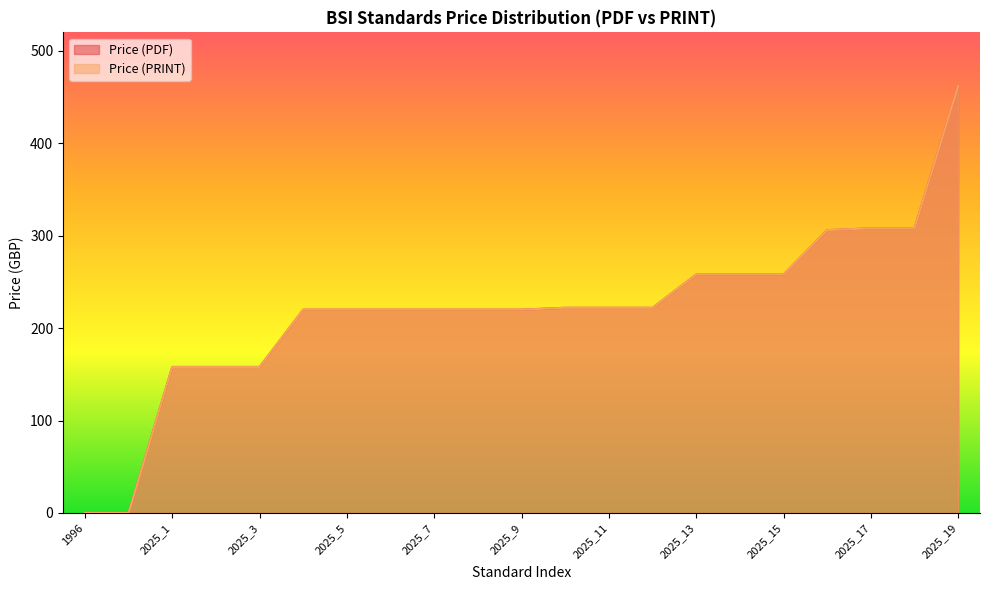

Reading left to right, transcribe all the data shown in this chart.

Price (PDF): 1996=0	2020=0	2025_1=158	2025_2=158	2025_3=158	2025_4=220	2025_5=220	2025_6=220	2025_7=220	2025_8=220	2025_9=220	2025_10=222	2025_11=222	2025_12=222	2025_13=258	2025_14=258	2025_15=258	2025_16=306	2025_17=308	2025_18=308	2025_19=462
Price (PRINT): 1996=0	2020=0	2025_1=158	2025_2=158	2025_3=158	2025_4=220	2025_5=220	2025_6=220	2025_7=220	2025_8=220	2025_9=220	2025_10=222	2025_11=222	2025_12=222	2025_13=258	2025_14=258	2025_15=258	2025_16=306	2025_17=308	2025_18=308	2025_19=462